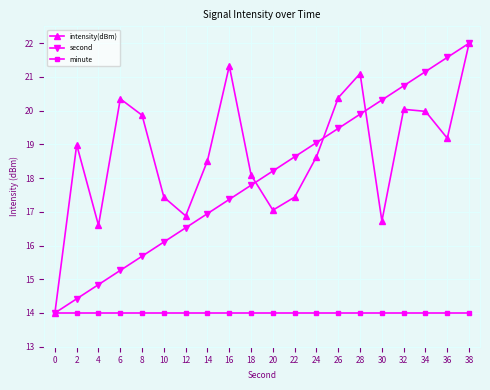

Is the value of intensity(dBm) at 14 greater than the value of minute at 24?

Yes